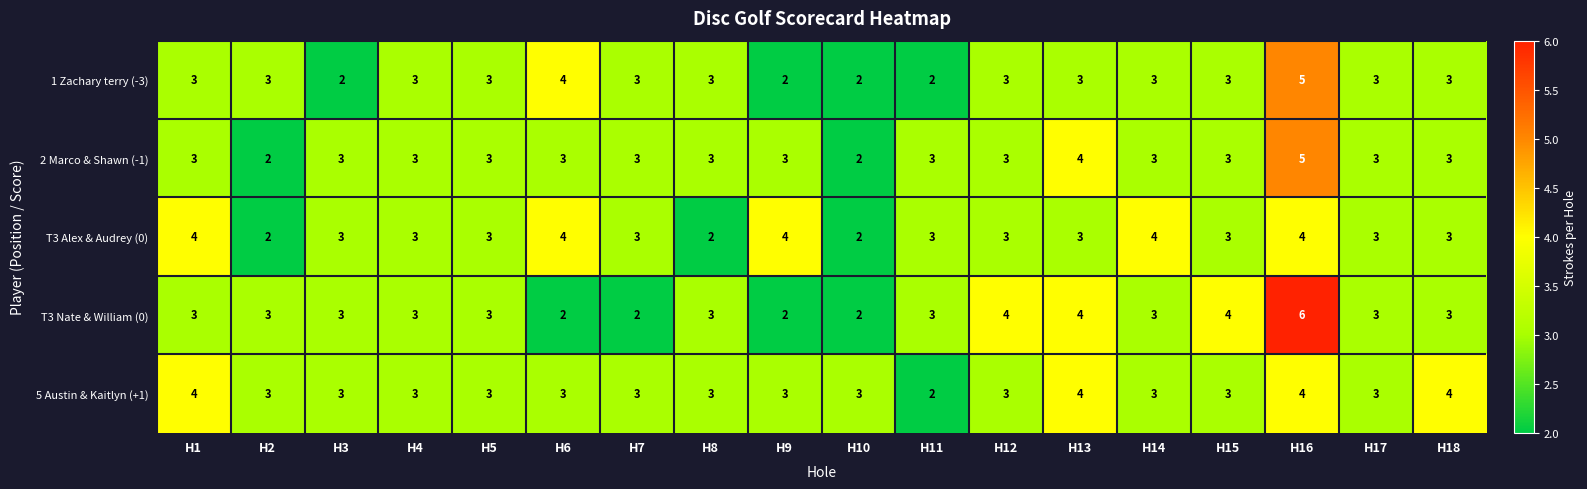

What value does the T3 Alex & Audrey (0) series have at H12?

3